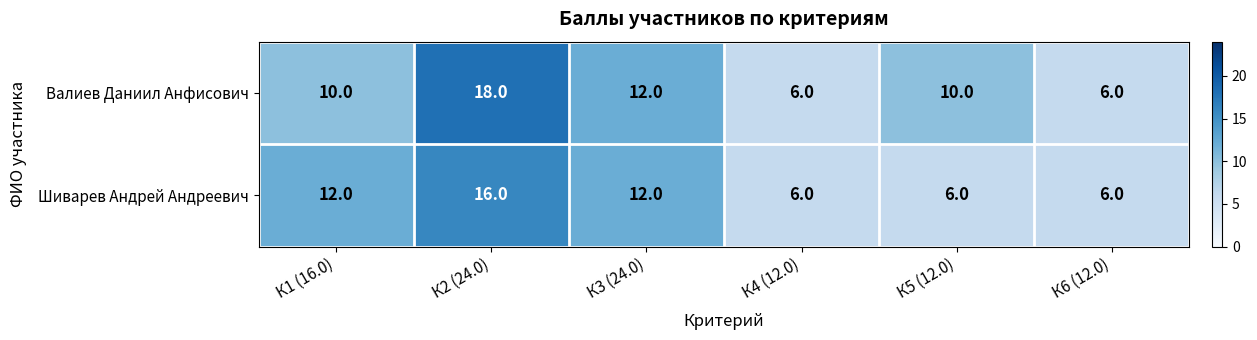

Reading left to right, transcribe all the data shown in this chart.

Валиев Даниил Анфисович: К1 (16.0)=10	К2 (24.0)=18	К3 (24.0)=12	К4 (12.0)=6	К5 (12.0)=10	К6 (12.0)=6
Шиварев Андрей Андреевич: К1 (16.0)=12	К2 (24.0)=16	К3 (24.0)=12	К4 (12.0)=6	К5 (12.0)=6	К6 (12.0)=6